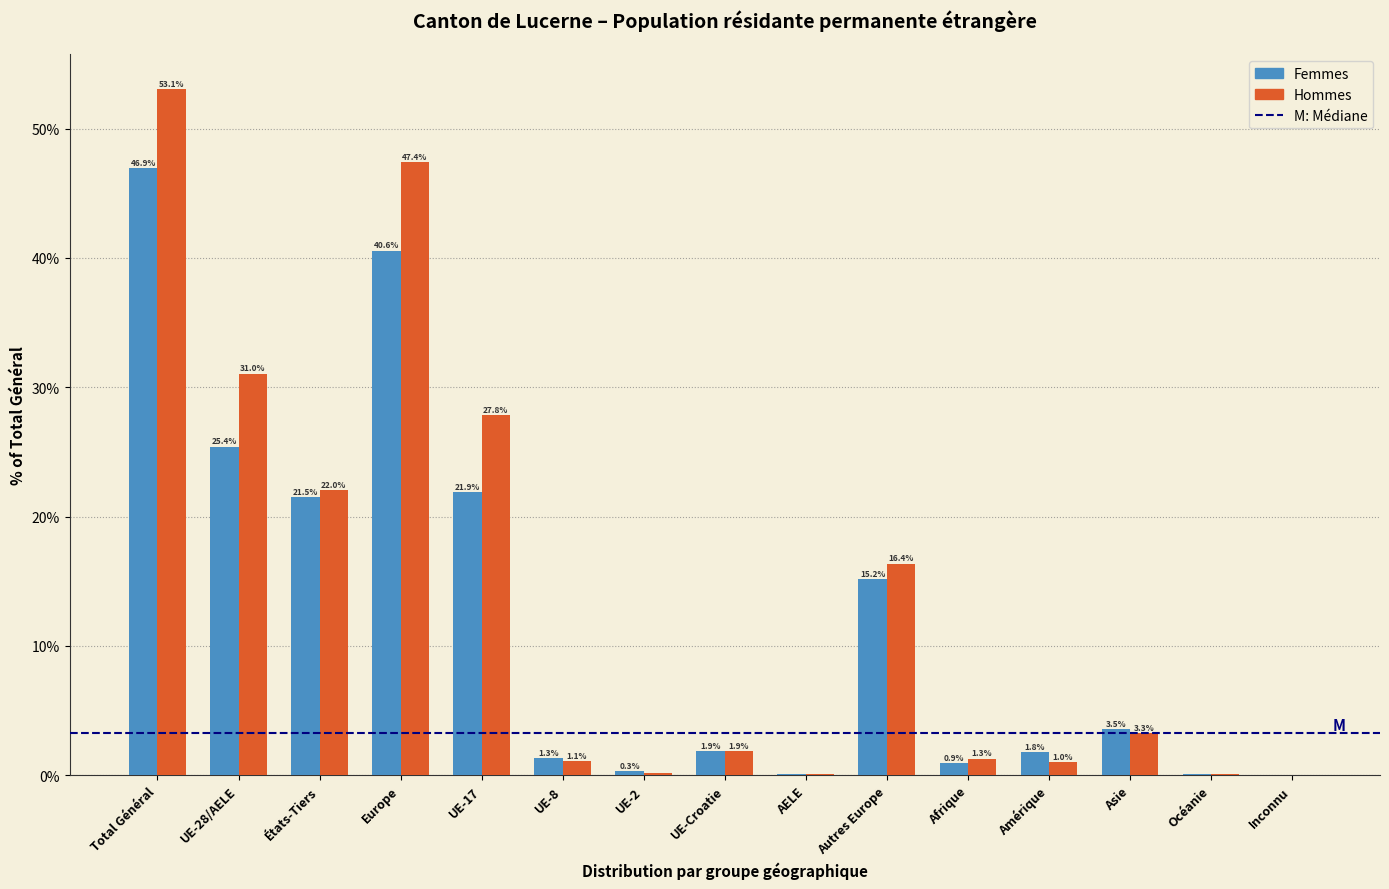

True or false: Femmes has a value of 22.5 at Autres Europe.

False